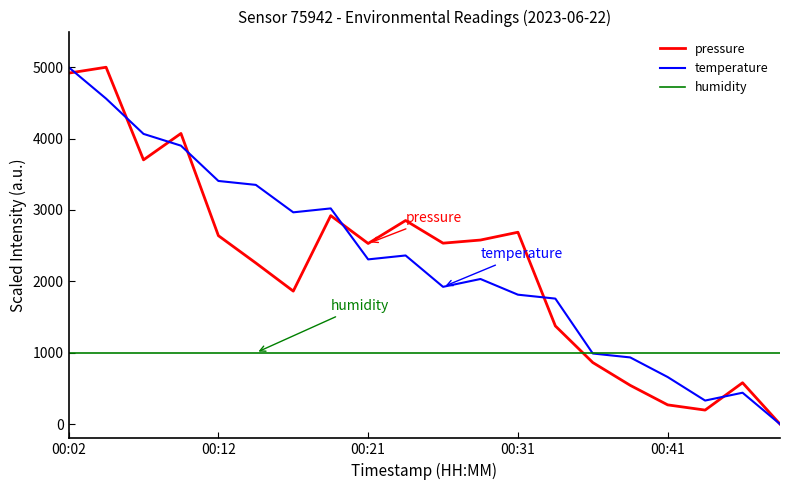

How many times do humidity and pressure cross each other?

1